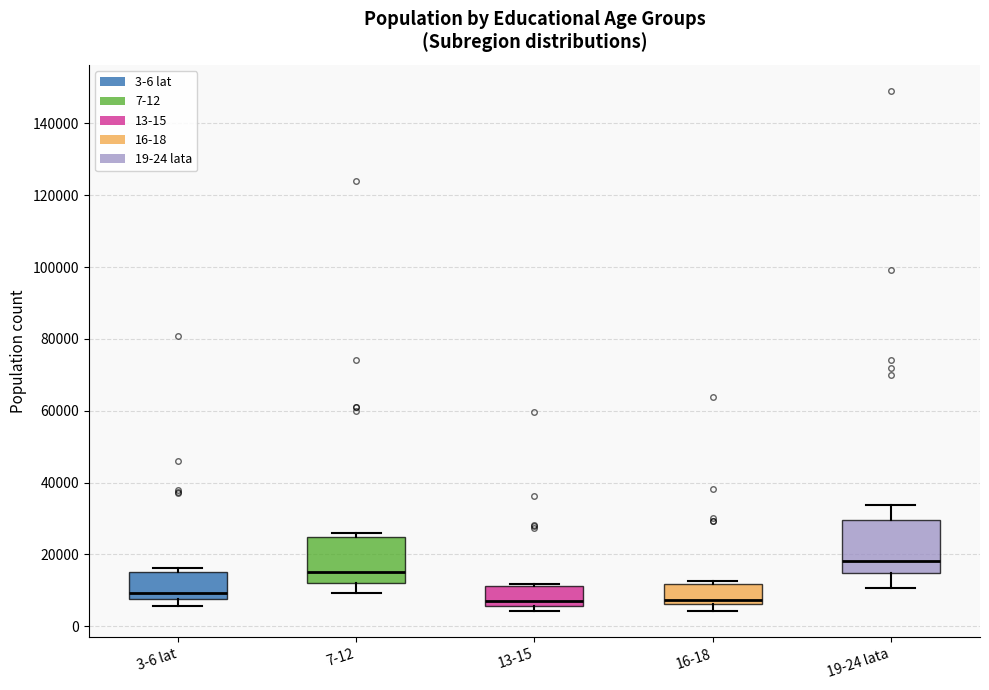

Where is the upper edge of the box for 19-24 lata on the y-axis? The values are not printed on the chart, so give them approximately, as read against the axis.

30000